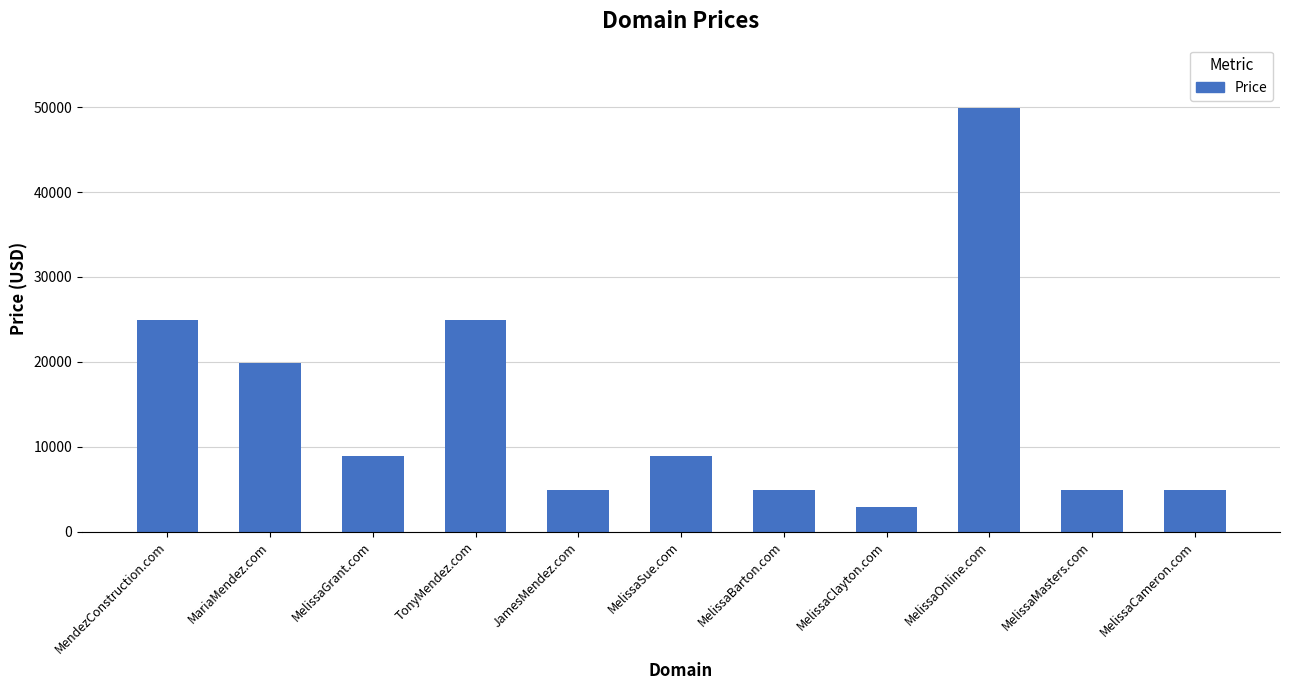

How many bars are there in total?

11